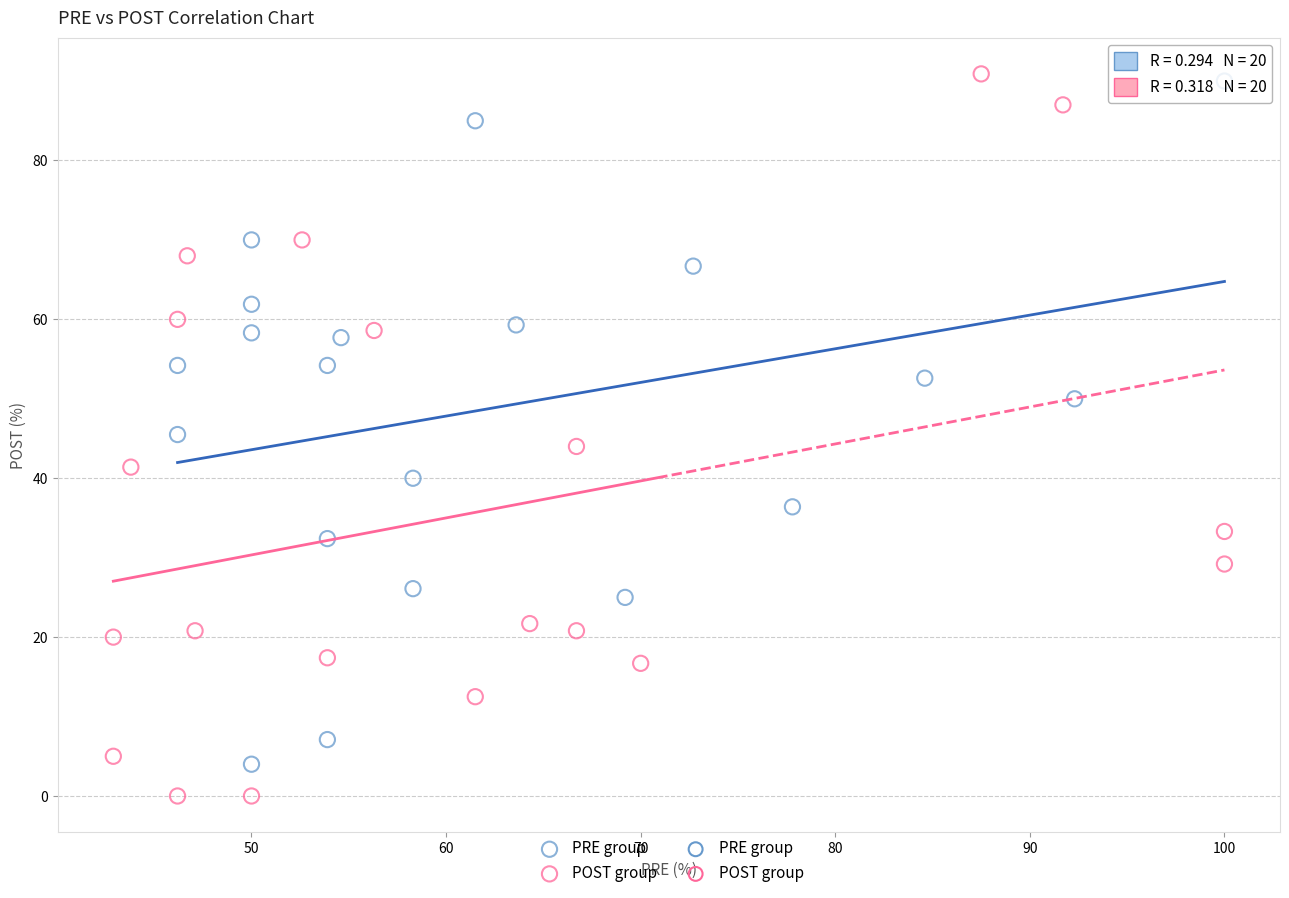

Which series has the widest spread of Y values?

POST group